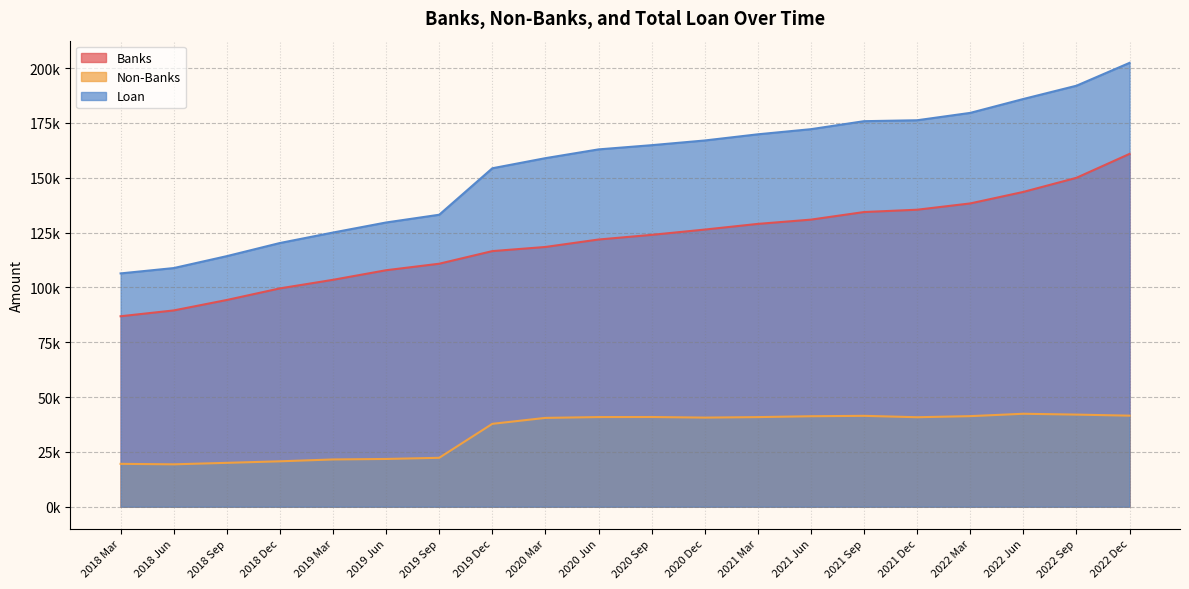

What is the value of the Banks point at the 17th from the left?

138284.7